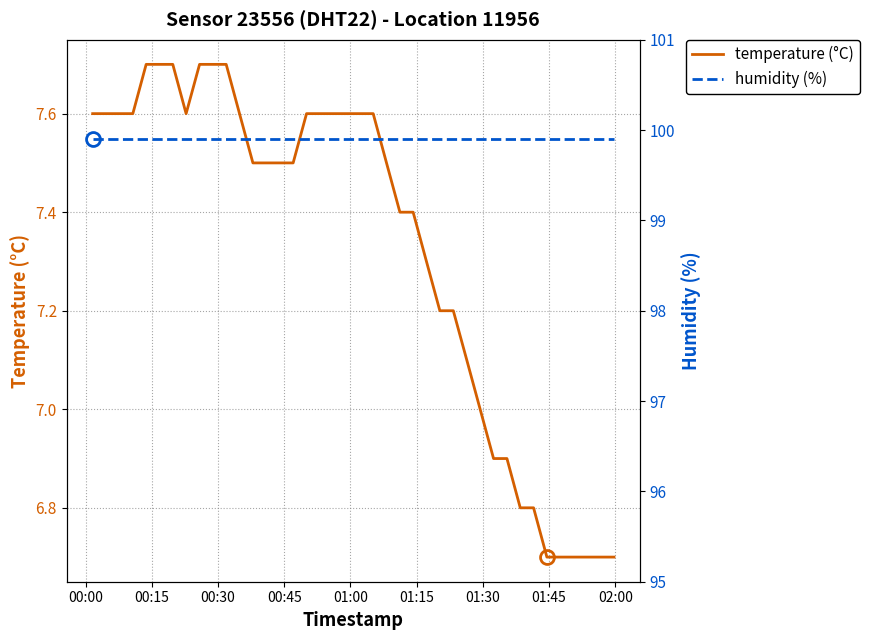

What is the minimum value for temperature (°C)?

6.7